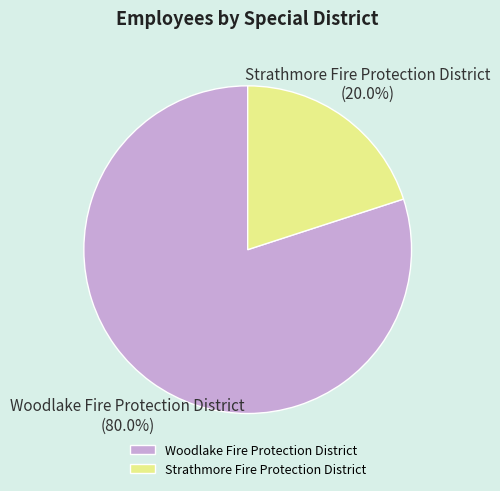

To the nearest percent, what portion does Strathmore Fire Protection District represent?

20%